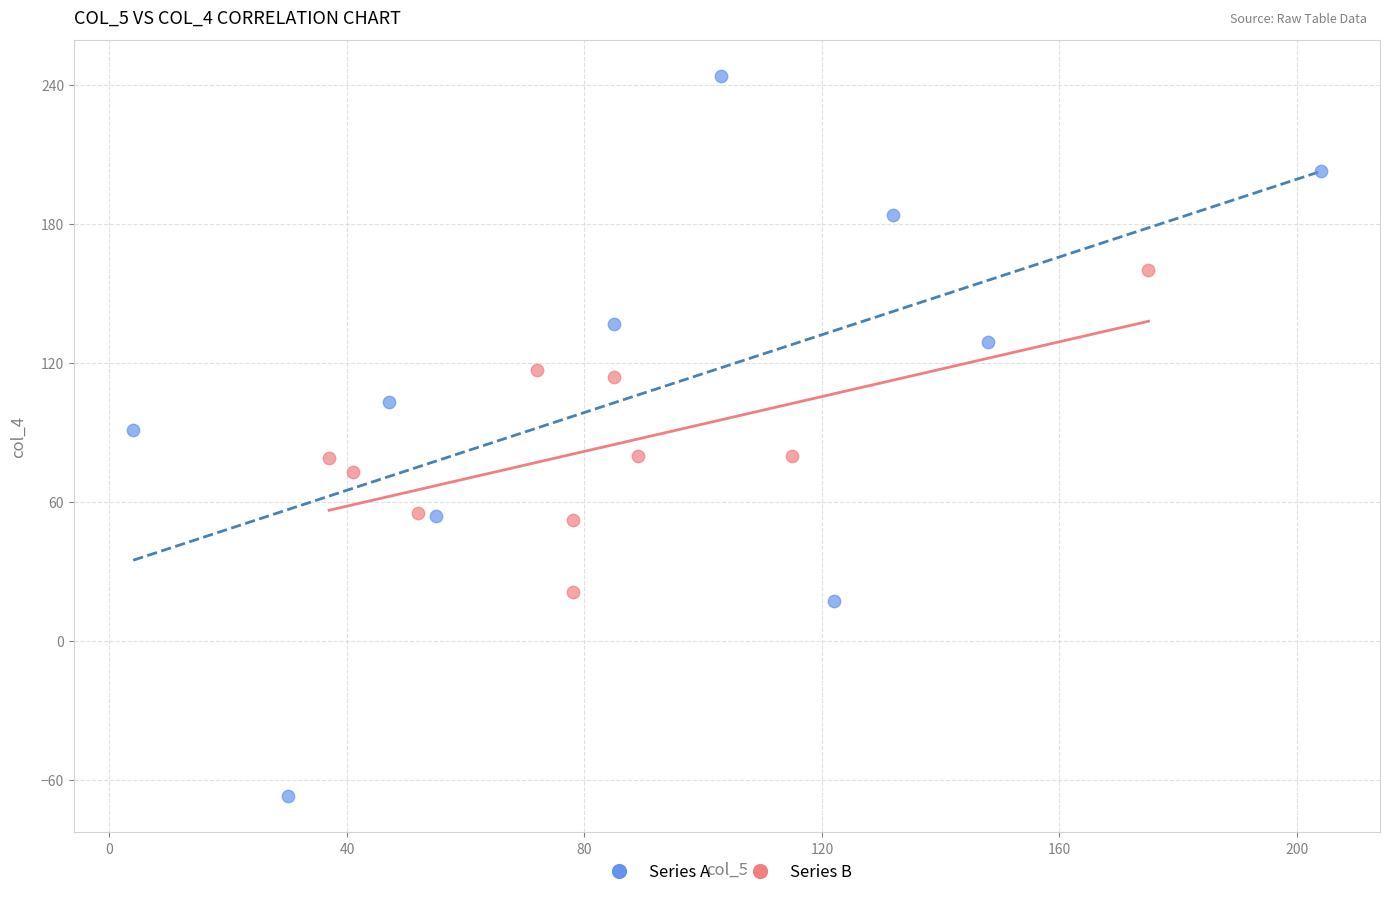

Which series contains the lowest Y value?

Series A